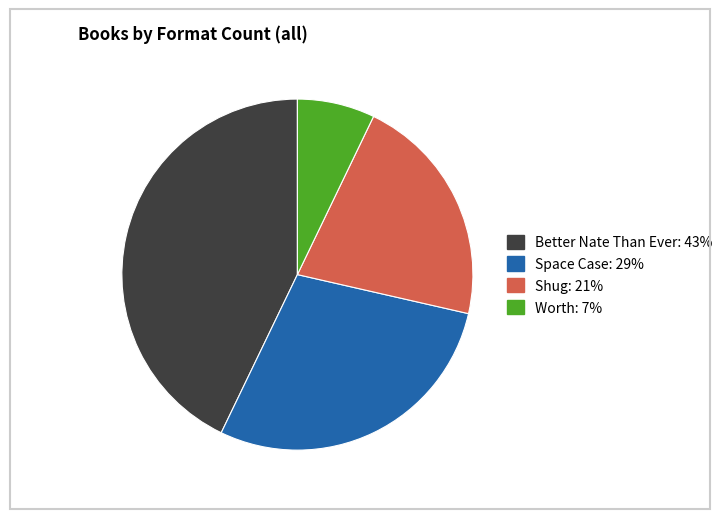

Between Worth and Space Case, which is larger?

Space Case